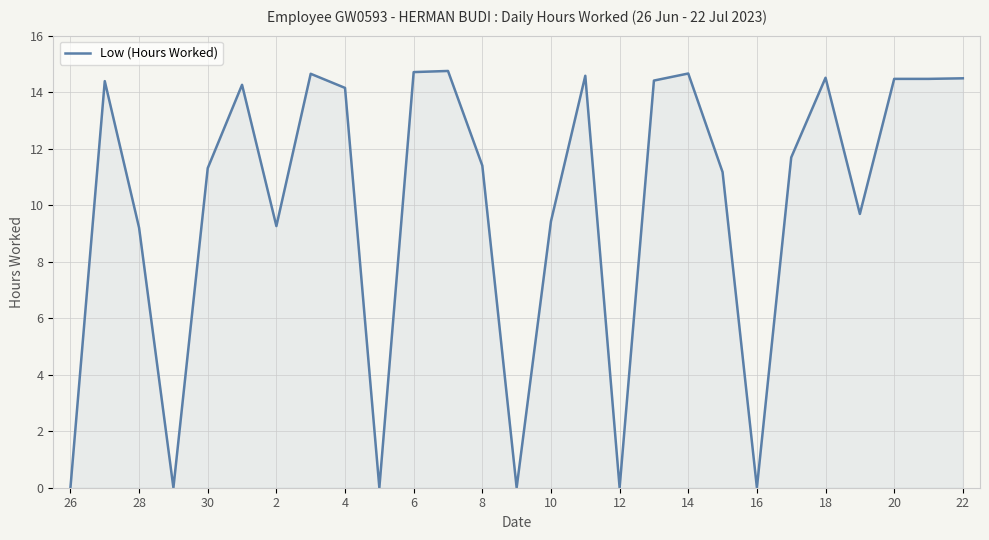

What is the greatest value displayed?

14.8